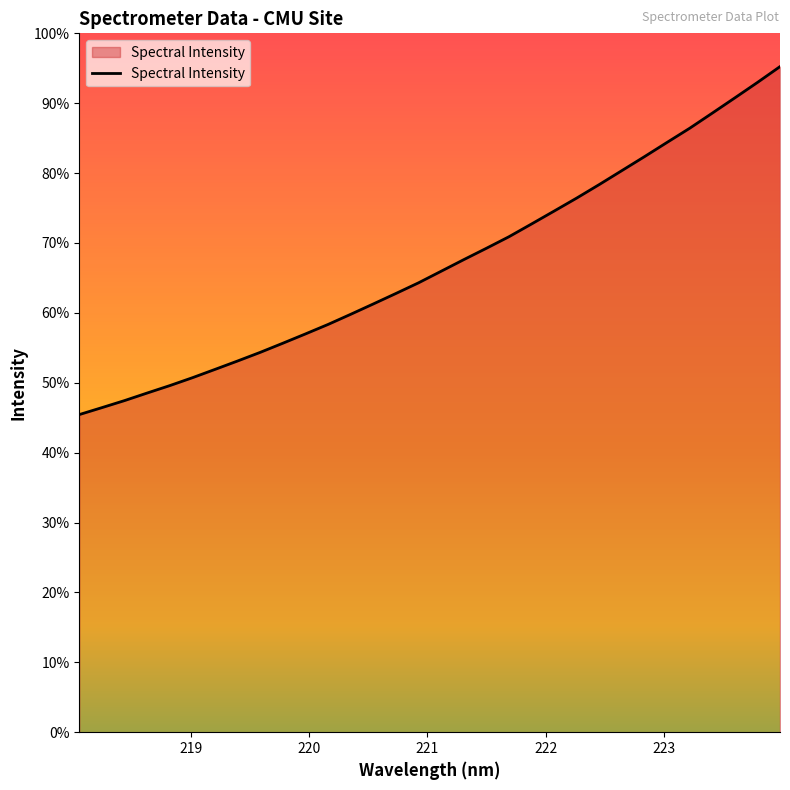

Rank the categories by value from lowest to highest.

218.0596, 218.2508, 218.442, 218.6332, 218.8244, 219.0156, 219.2067, 219.3979, 219.589, 219.7801, 219.9712, 220.1623, 220.3533, 220.5444, 220.7354, 220.9264, 221.1174, 221.3083, 221.4993, 221.6902, 221.8812, 222.0721, 222.263, 222.4538, 222.6447, 222.8355, 223.0264, 223.2172, 223.408, 223.5987, 223.7895, 223.9802